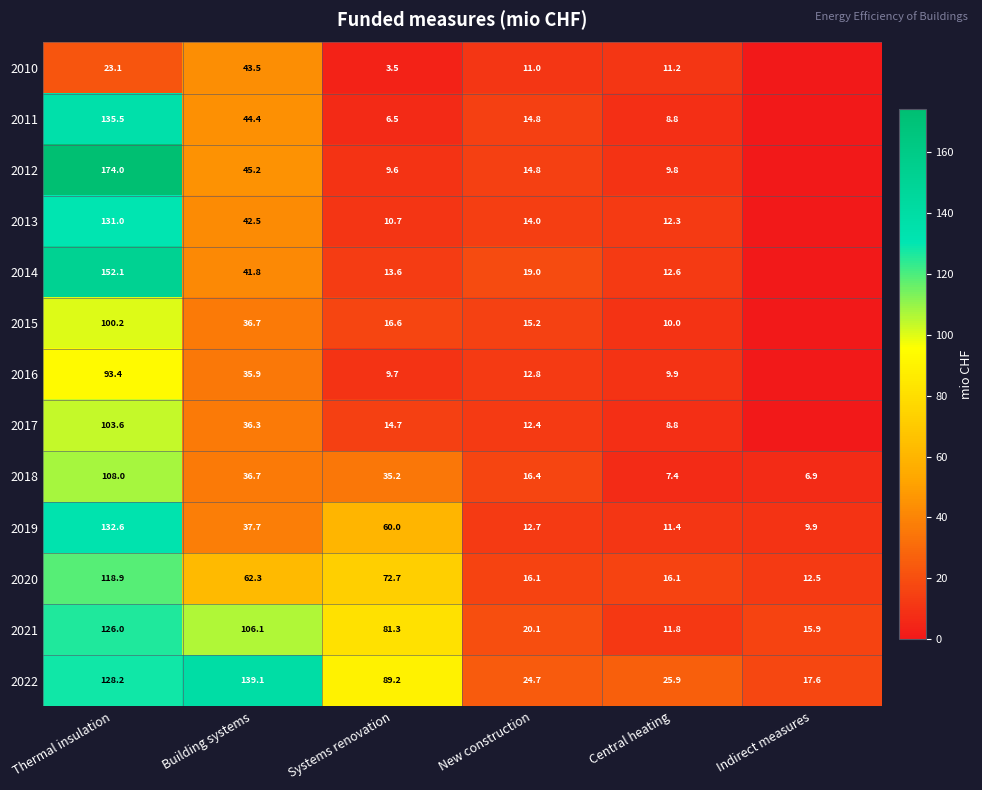

Rank the series at Systems renovation from highest to lowest value.

2022, 2021, 2020, 2019, 2018, 2015, 2017, 2014, 2013, 2016, 2012, 2011, 2010